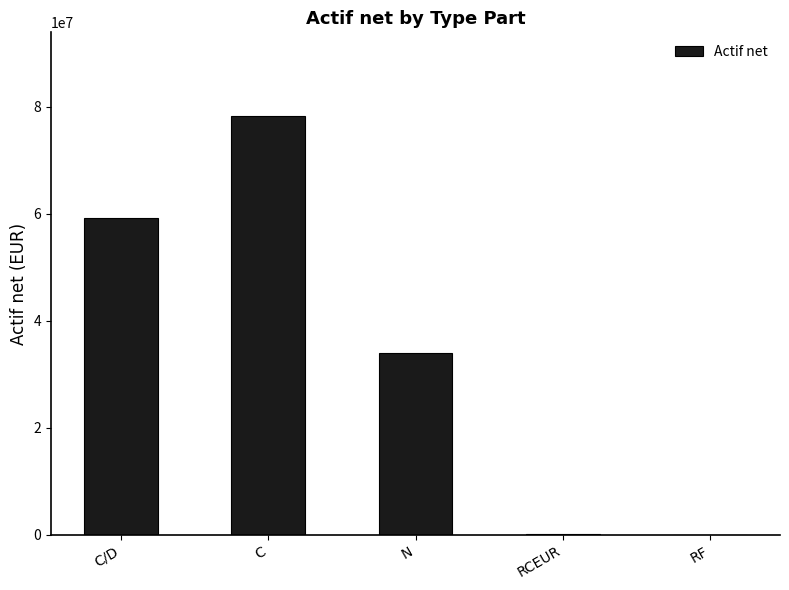

What is the approximate value at N?

33888259.8